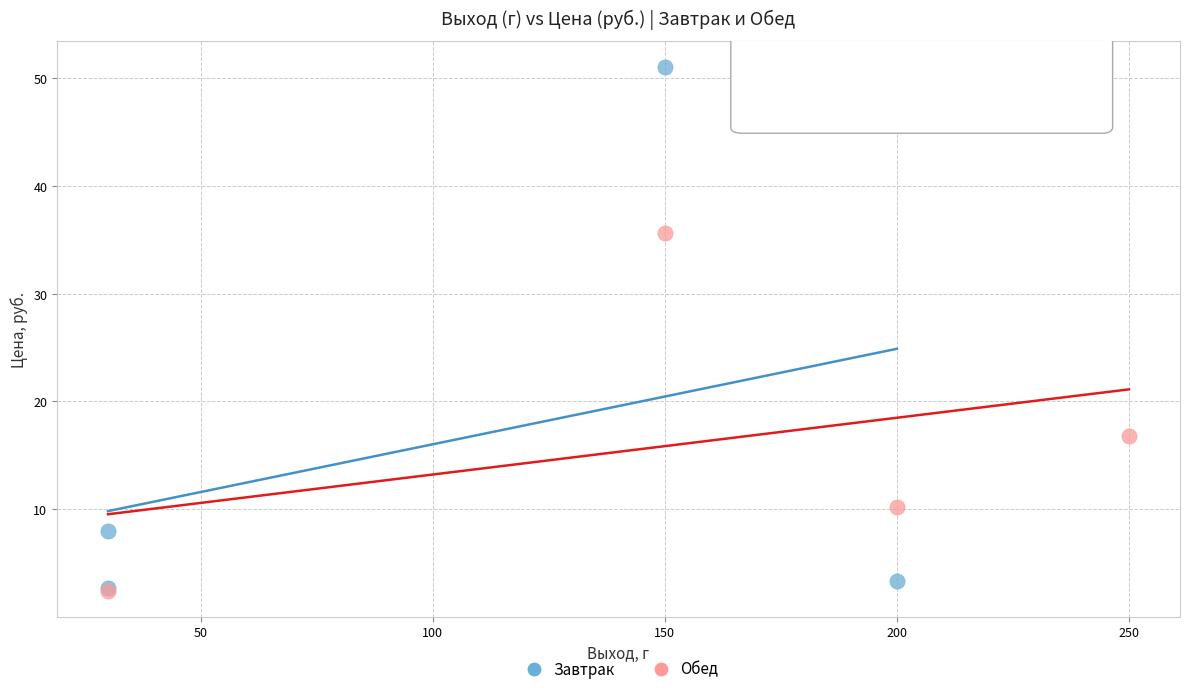

Which series has the largest Y range (max minus min)?

Завтрак